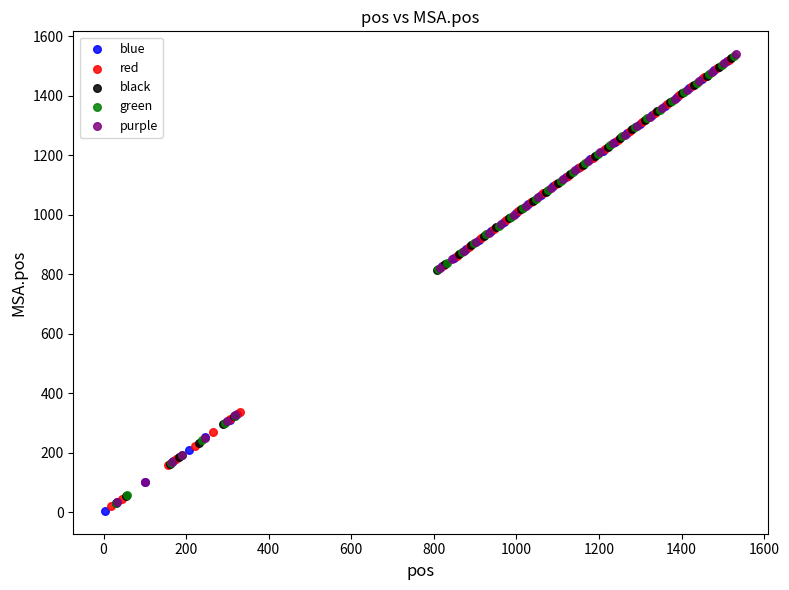

Which series has the largest Y range (max minus min)?

blue